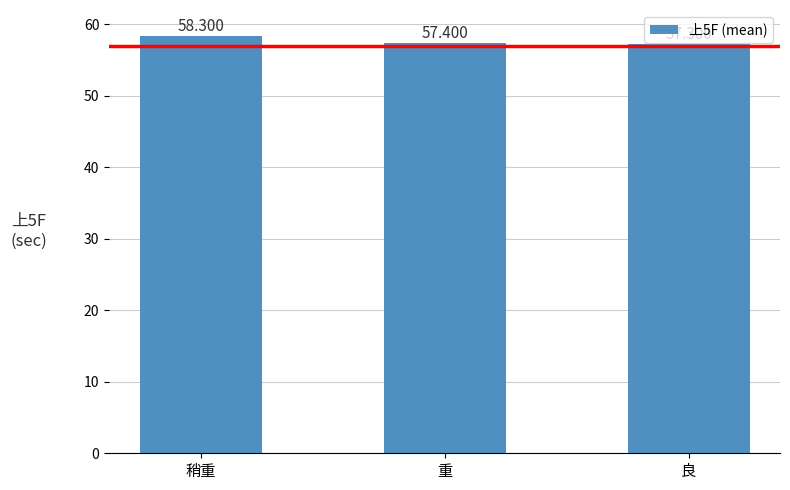

True or false: the data shows 24.0 at 稍重.

False